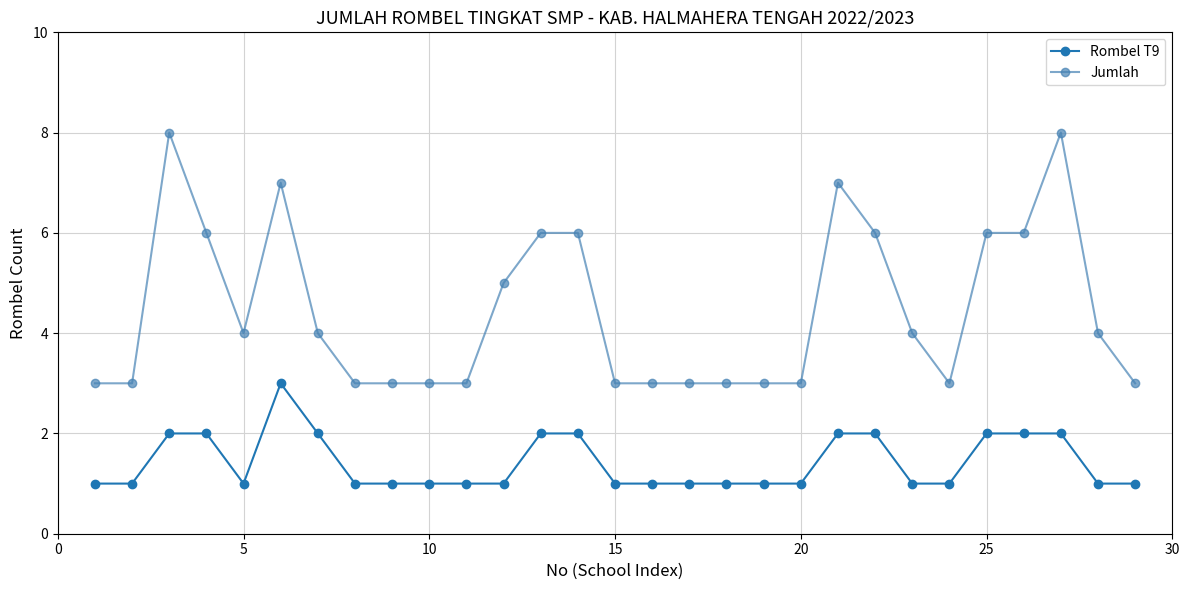

True or false: Rombel T9 and Jumlah cross at least once.

False